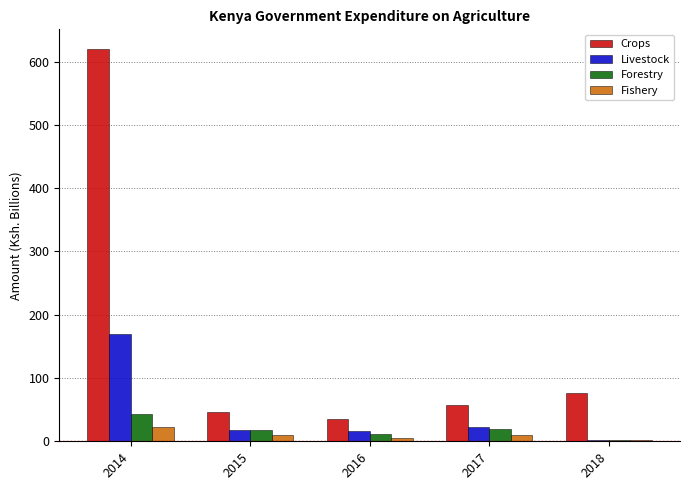

Which series has the widest spread of values?

Crops